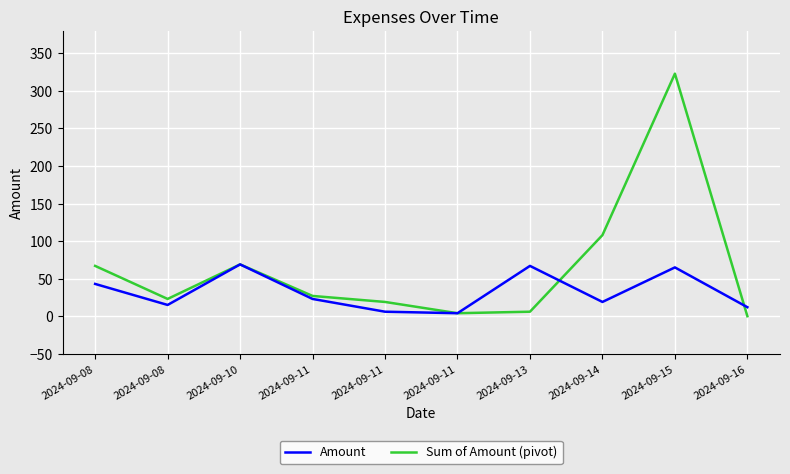

Read the Amount value at 2024-09-08.

15